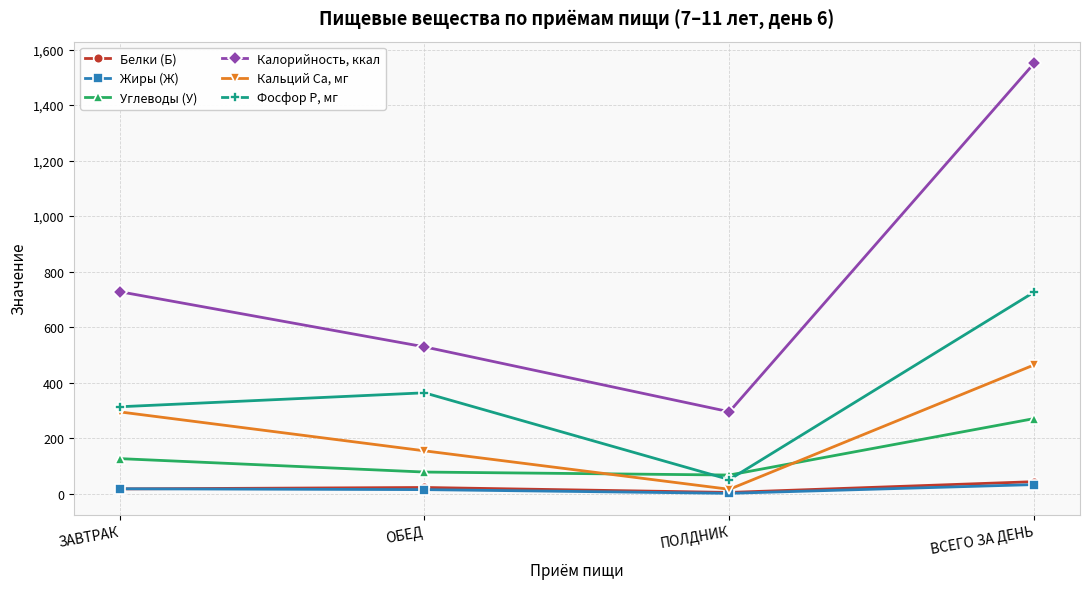

What is the value of the Жиры (Ж) point at the 2nd from the left?

14.2